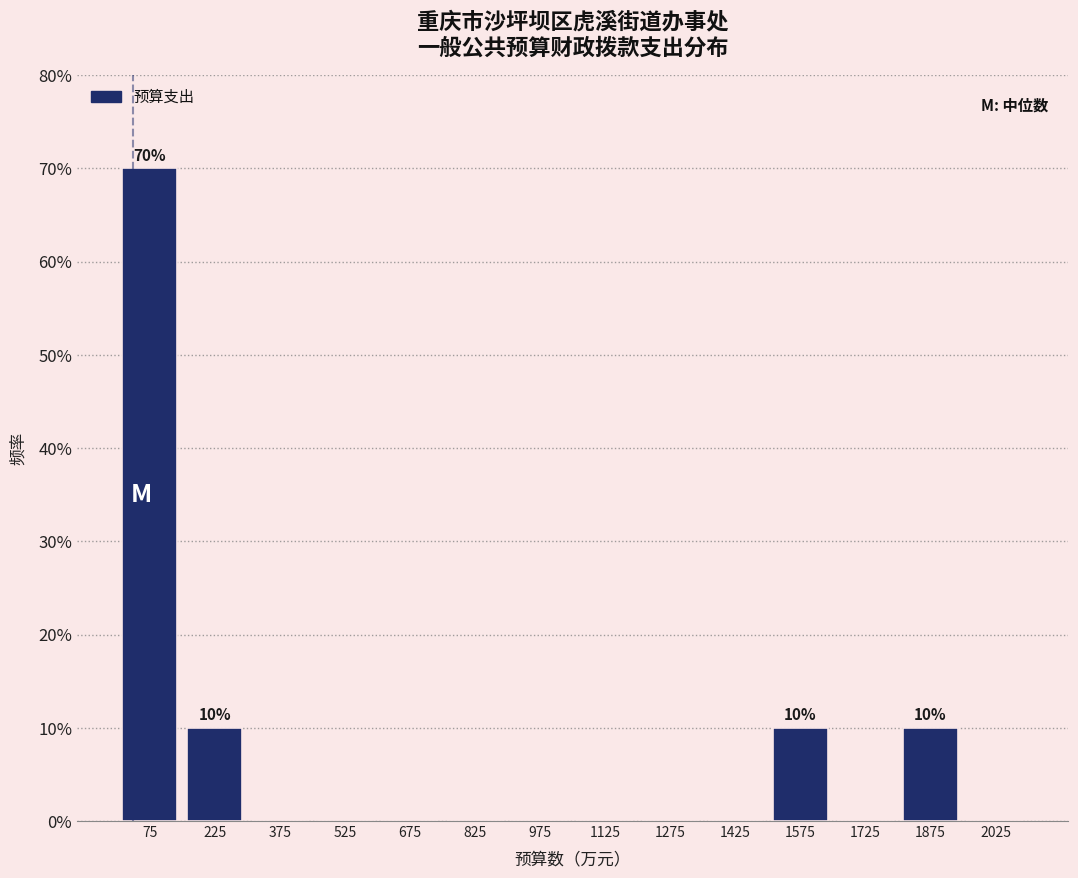

Over which range of the x-axis is the bar tallest?

0 to 150